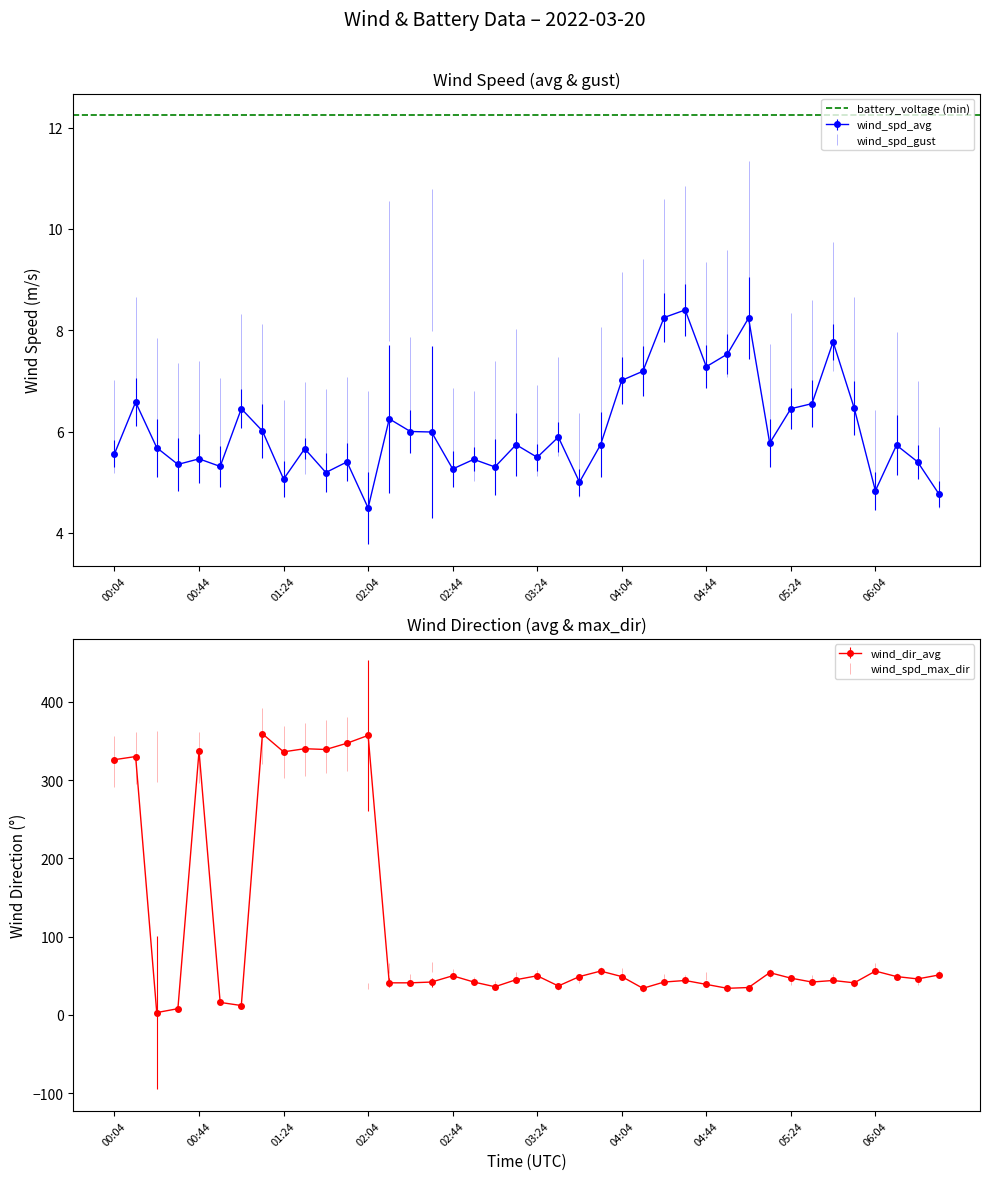

Rank the series at 06:24 from lowest to highest value.

wind_spd_avg, wind_spd_gust, battery_voltage, wind_spd_max_dir, wind_dir_avg